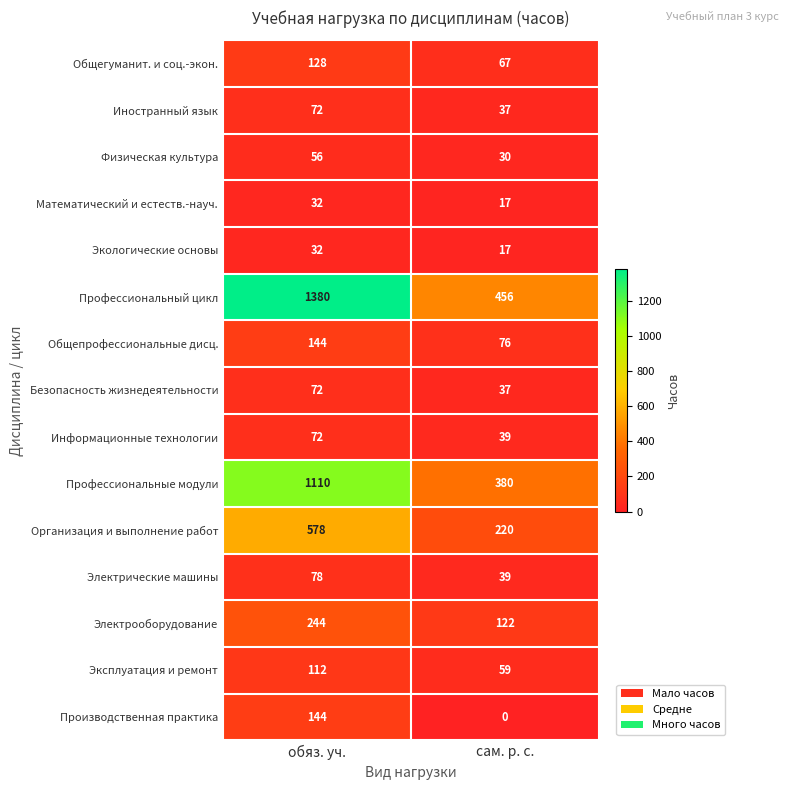

What is the greatest value displayed?

1380